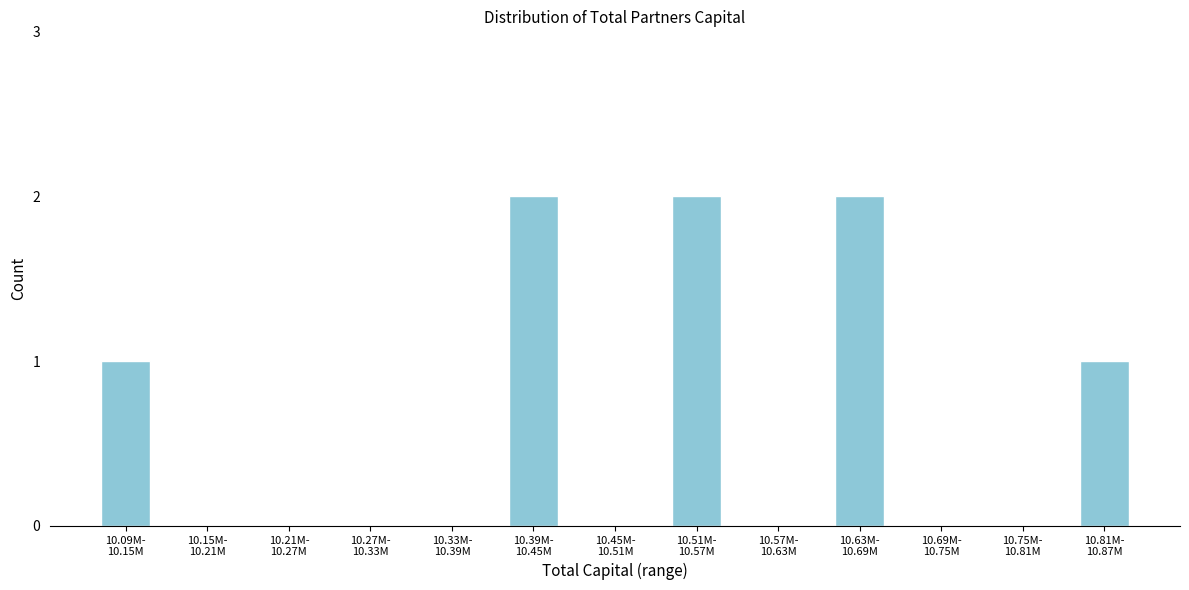

What is the sum of all values?

8